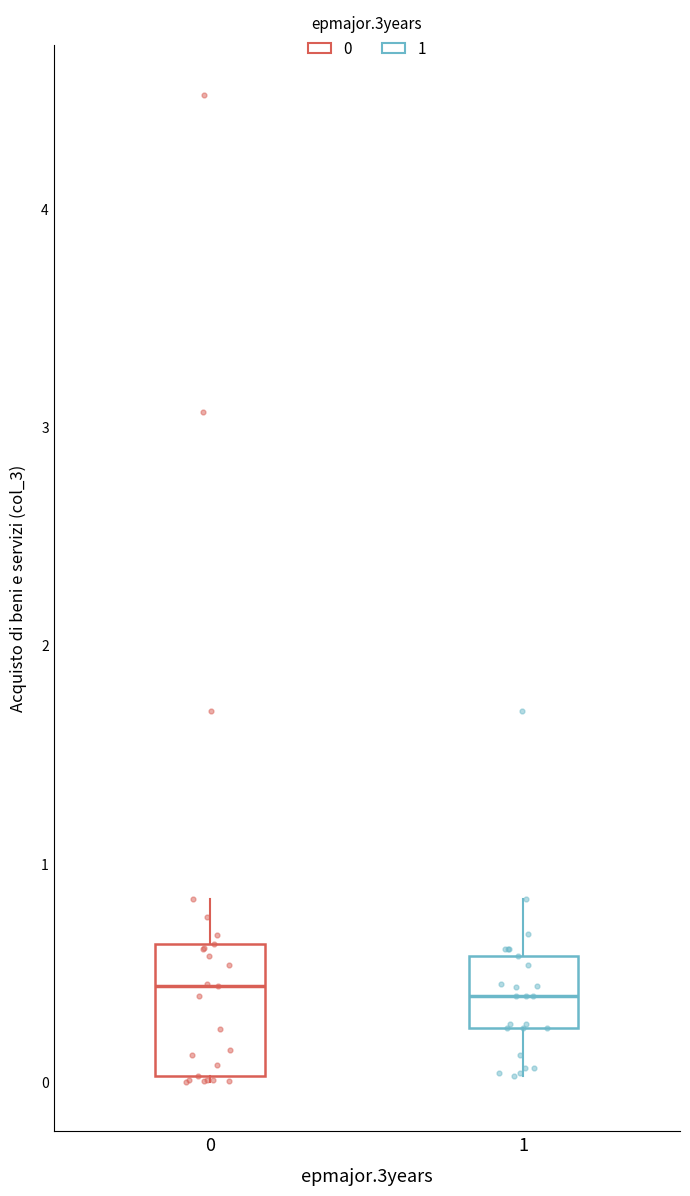

Which box is the tallest, from its lower edge to its upper edge?

0